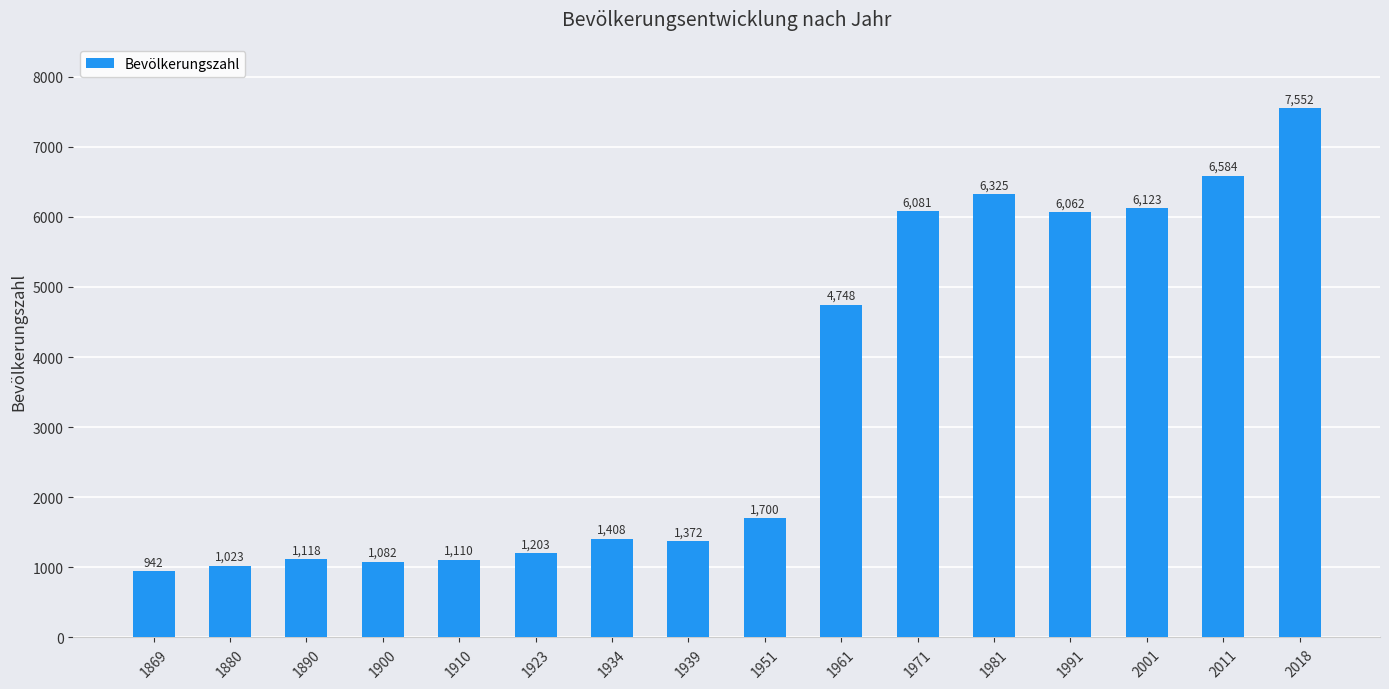

The value at 1923 is 1203. True or false?

True